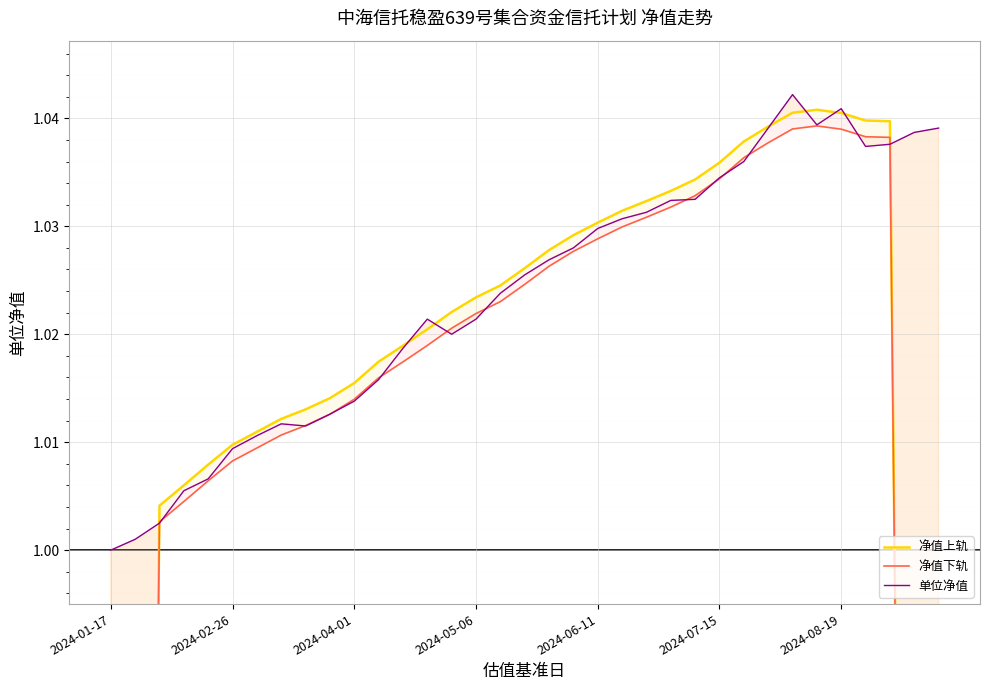

How many intersections are there between 净值上轨 and 单位净值?

8